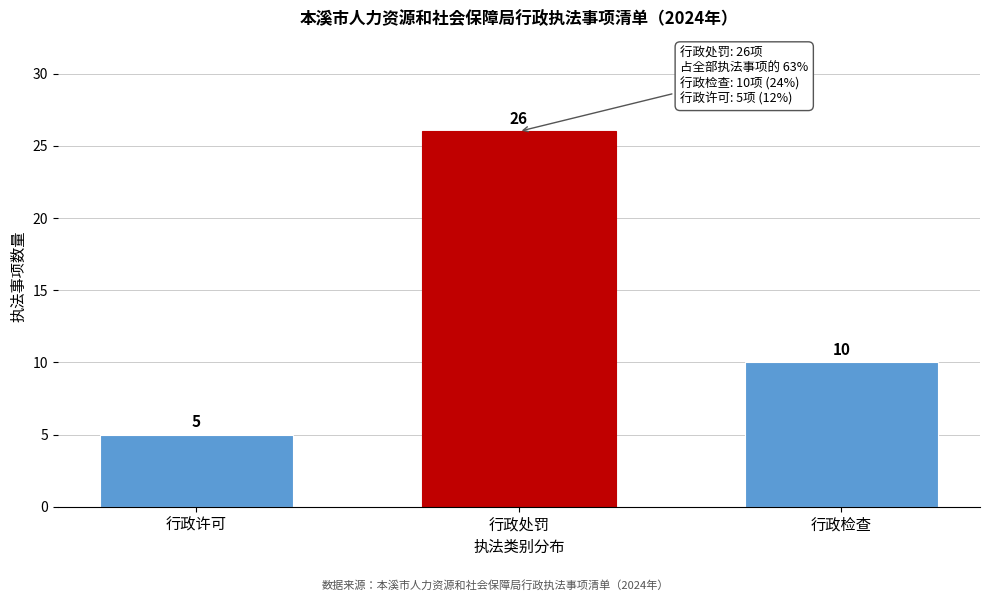

Reading right to left, what are all the values shown in this chart?

10	26	5